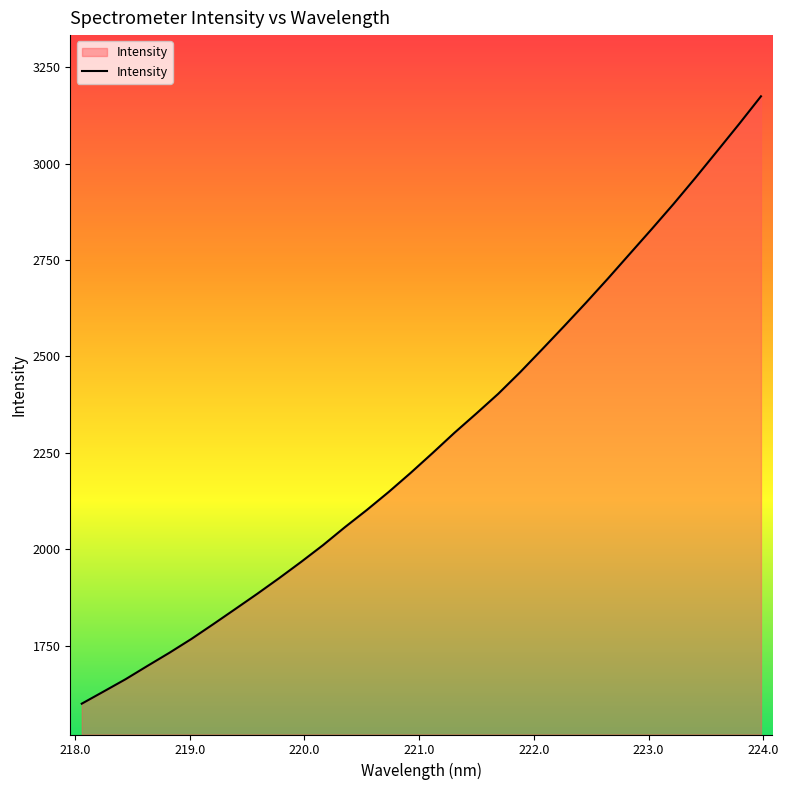

What is the average value?

2280.9